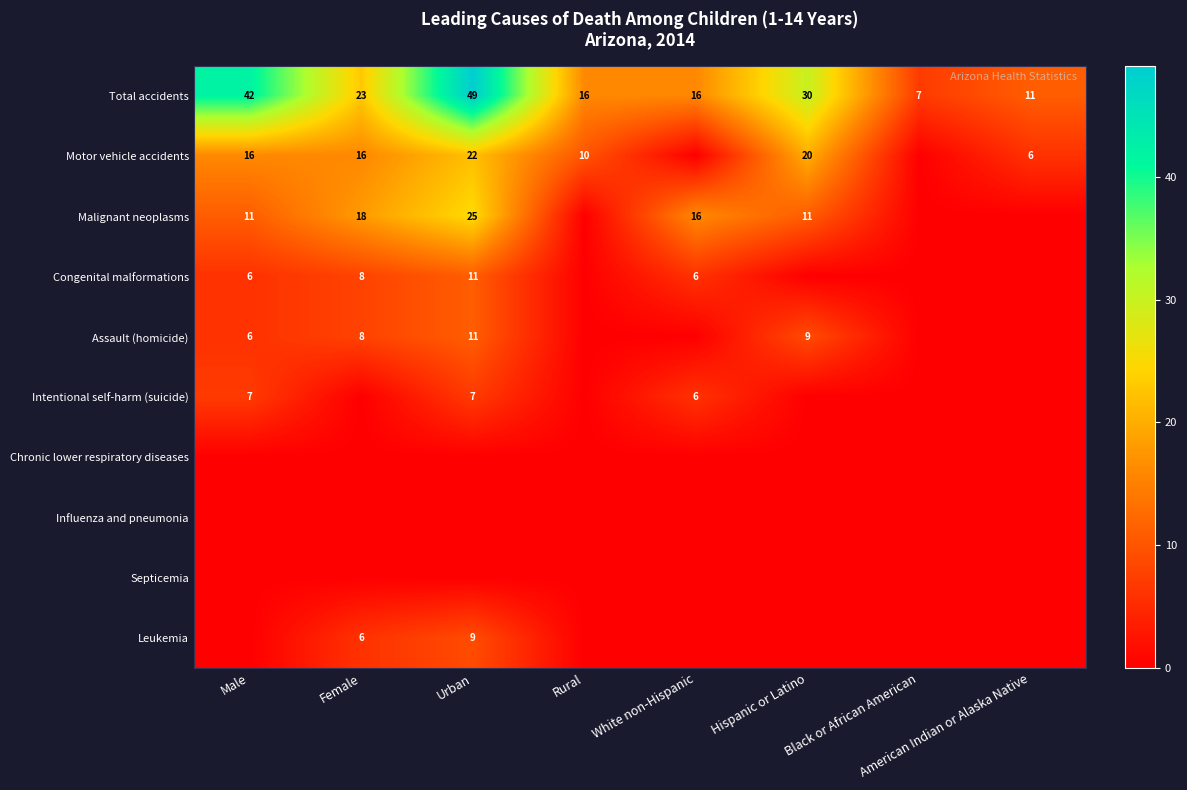

Which category has the highest value across all series?

Urban